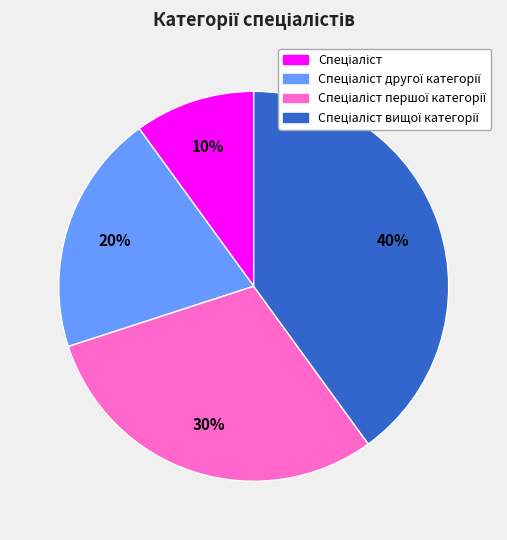

Count the number of slices in the pie.

4